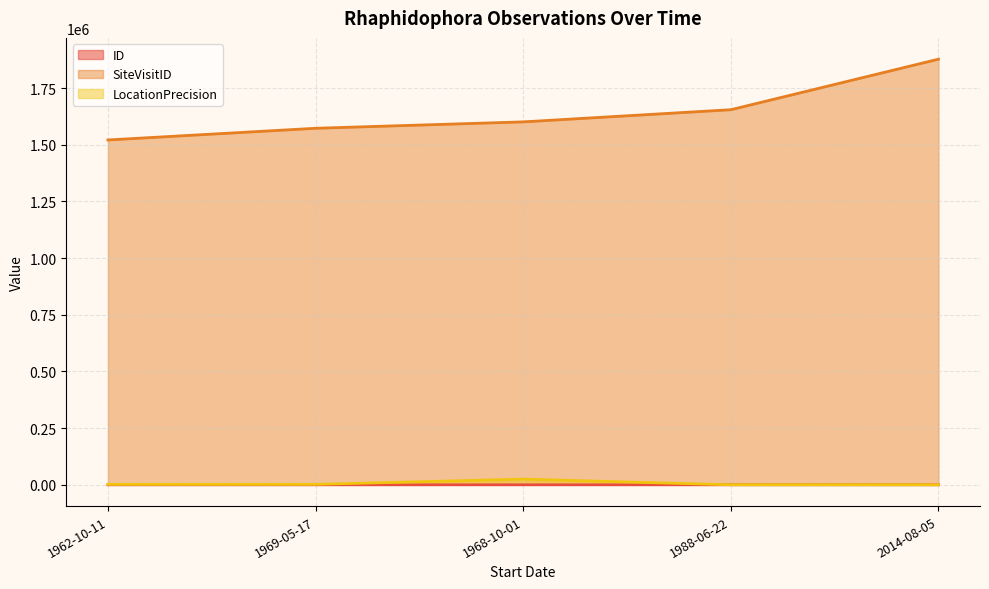

Which category has the lowest value across all series?

1962-10-11